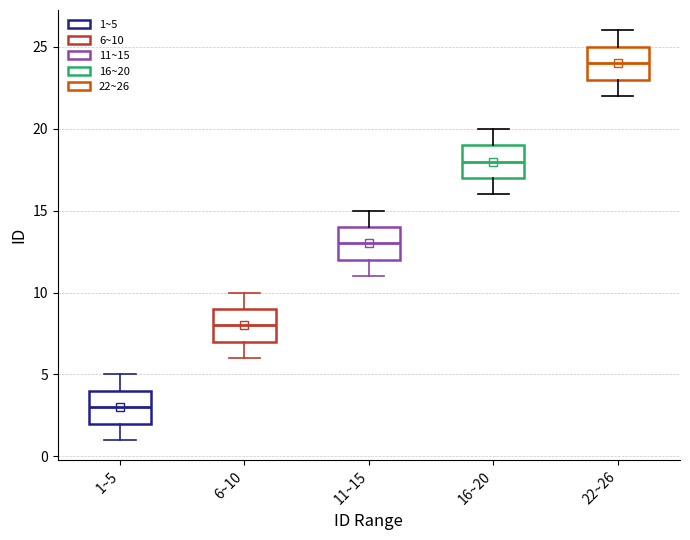

Reading left to right, read every box against the y-axis: the position of its median line, the range the box covers, and the ends of its whiskers. The values are not printed on the chart, so give them approximately, as read against the axis.

1~5: median 3, box 2 to 4, whiskers 1 to 5
6~10: median 8, box 7 to 9, whiskers 6 to 10
11~15: median 13, box 12 to 14, whiskers 11 to 15
16~20: median 18, box 17 to 19, whiskers 16 to 20
22~26: median 24, box 23 to 25, whiskers 22 to 26